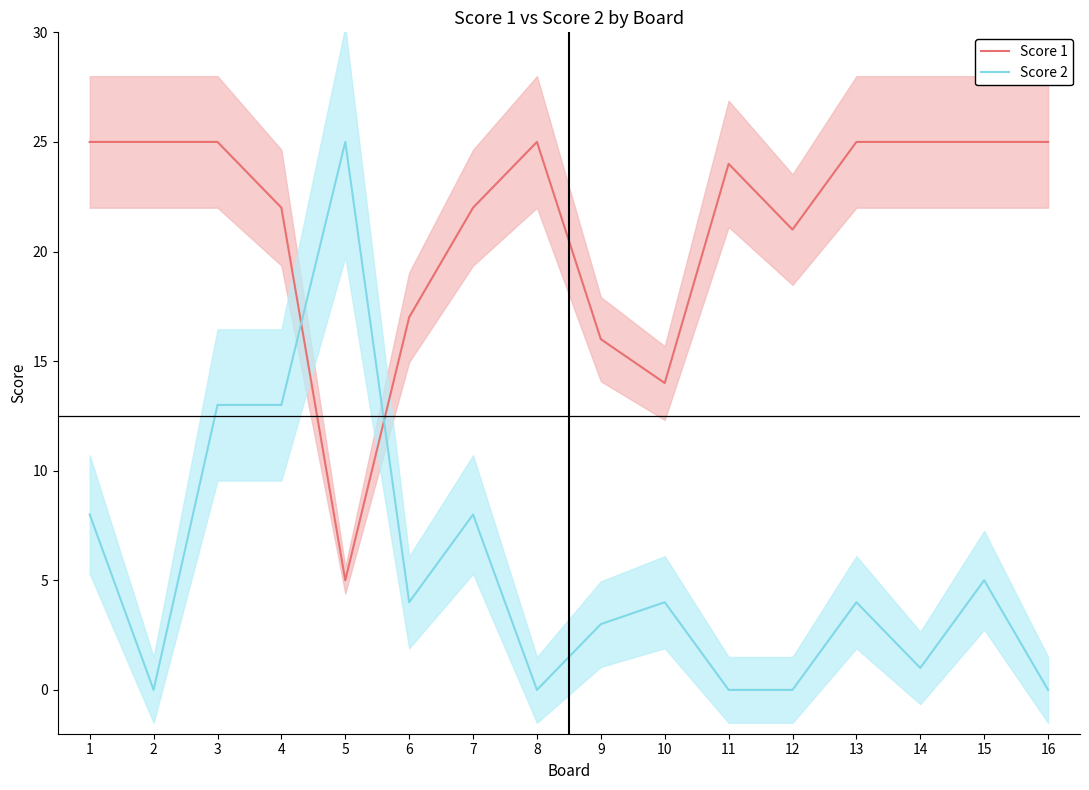

True or false: Score 1 has a value of 14 at 10.

True